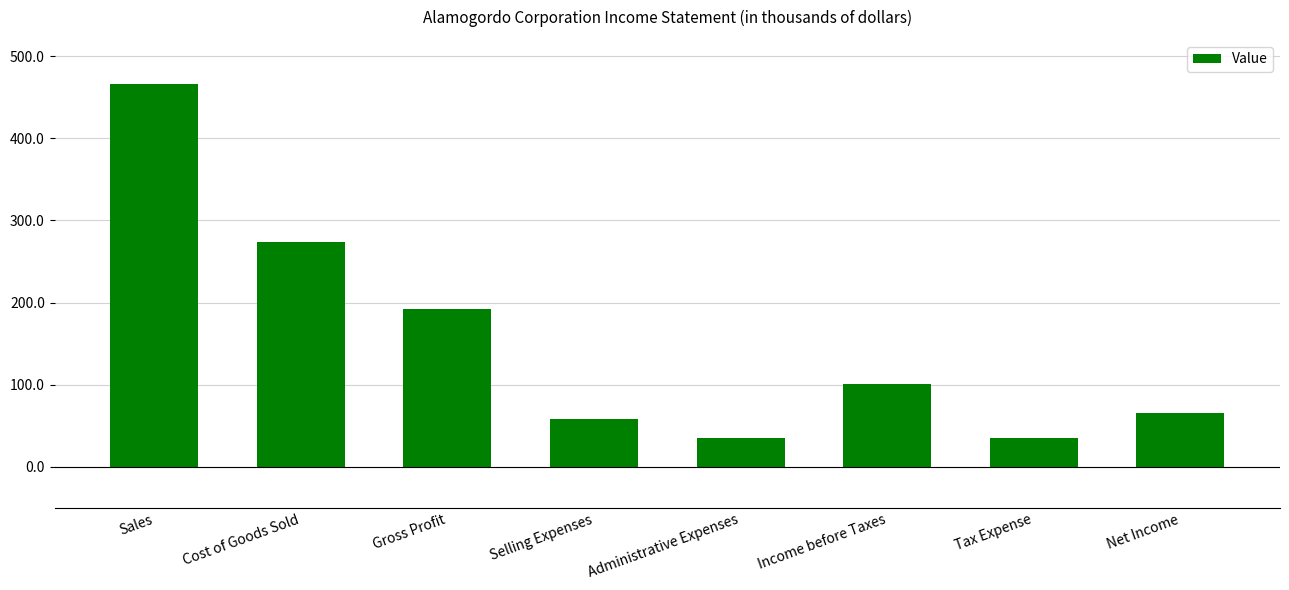

What is the minimum value shown in the chart?

34.4